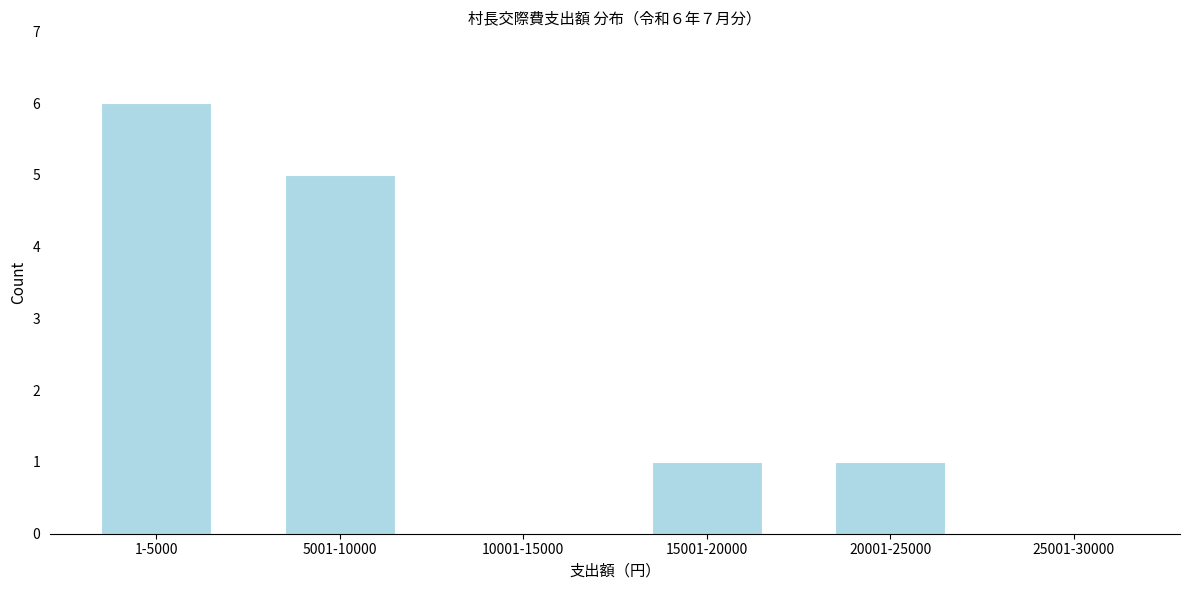

Reading left to right, transcribe all the data shown in this chart.

1-5000=6	5001-10000=5	10001-15000=0	15001-20000=1	20001-25000=1	25001-30000=0